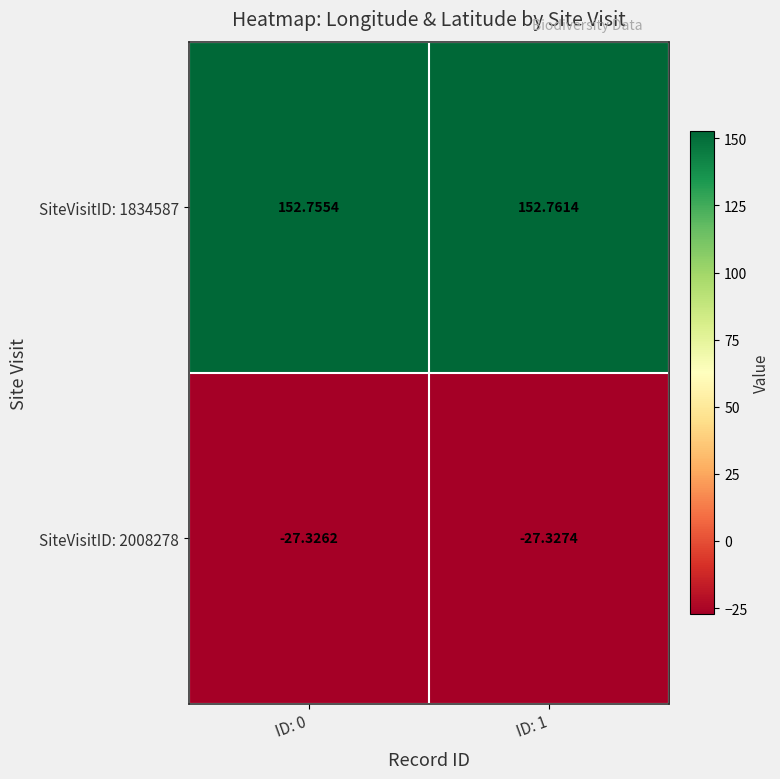

Rank the series by their maximum value, from highest to lowest.

SiteVisitID: 1834587, SiteVisitID: 2008278